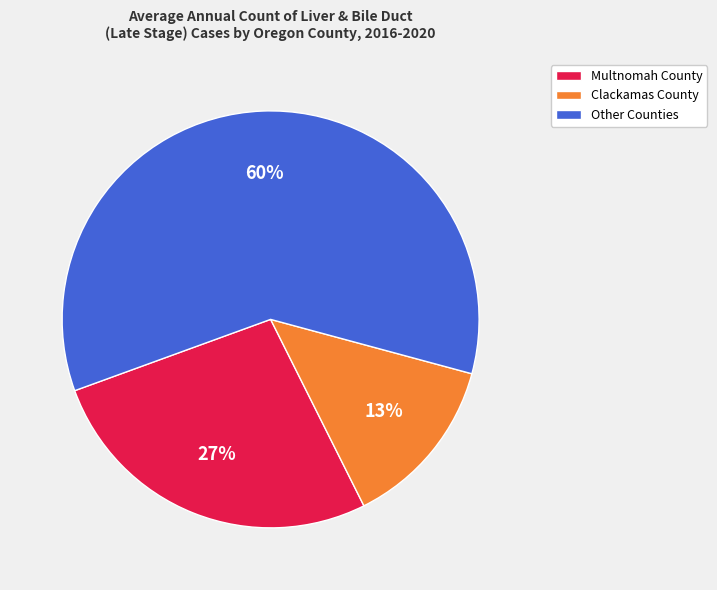

Between Other Counties and Multnomah County, which is larger?

Other Counties